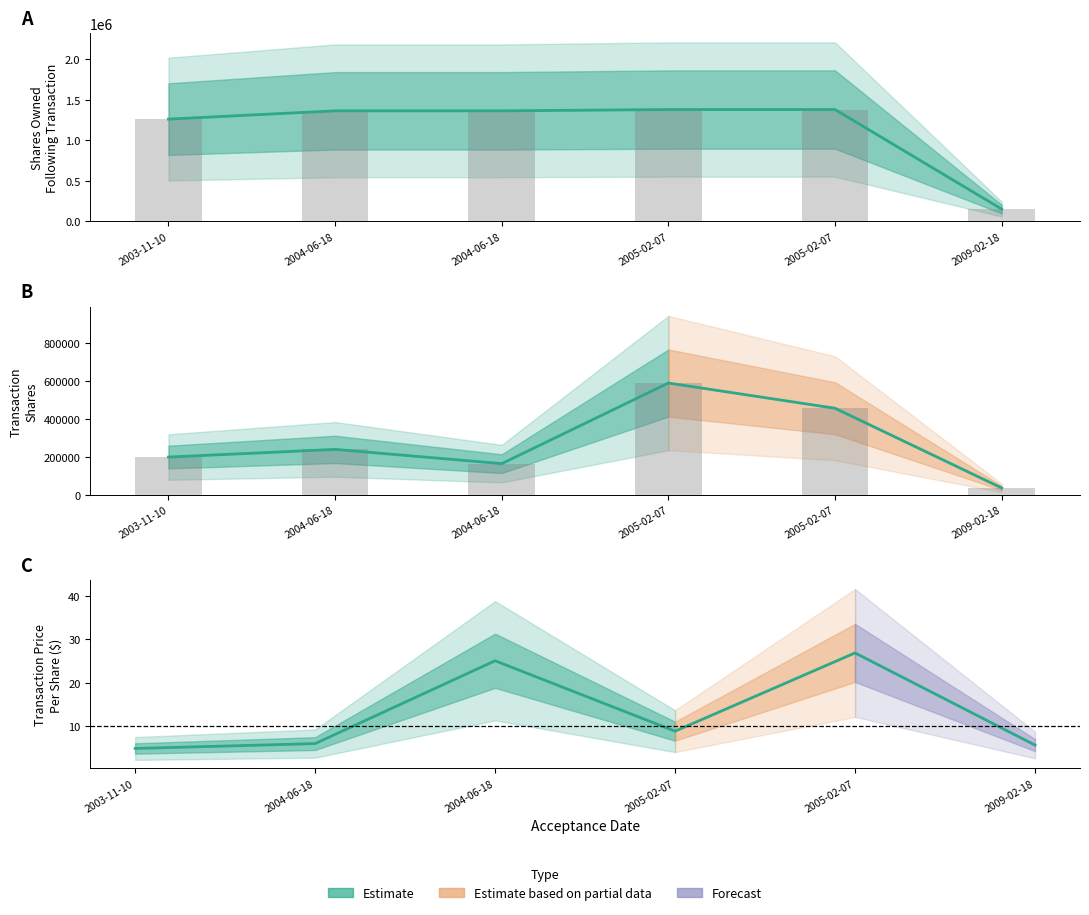

How many data points in Shares Owned Following Transaction are above 1363624?

2